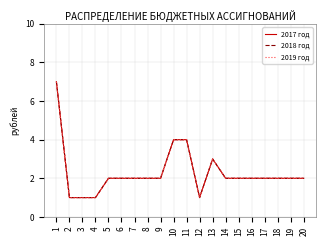

What is the value of the 2017 год point at the 2nd from the left?

1